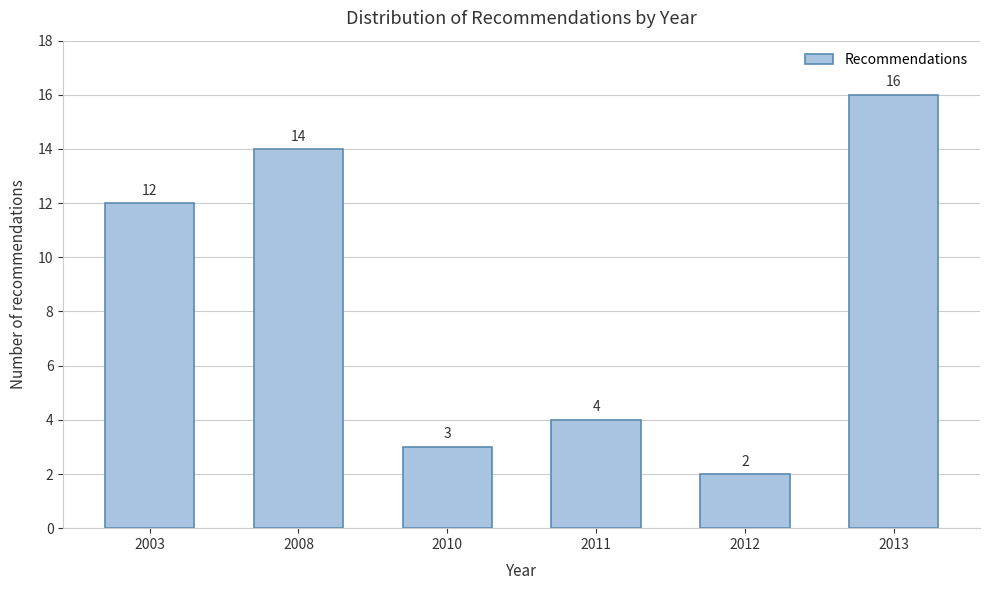

Reading left to right, what are all the values shown in this chart?

2003=12	2008=14	2010=3	2011=4	2012=2	2013=16